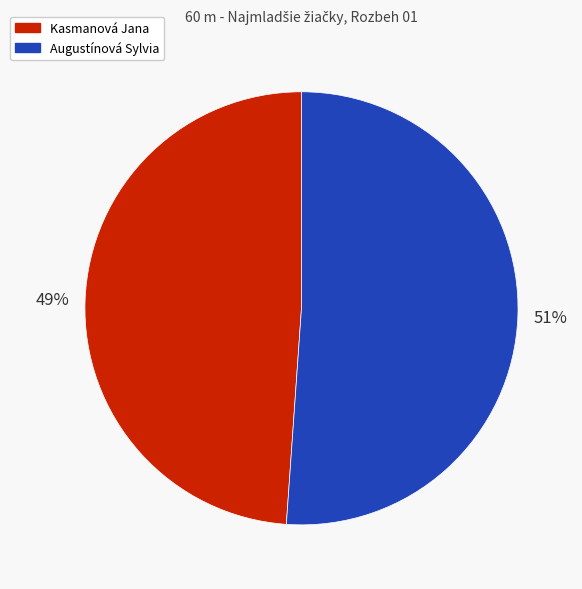

Does any single category account for the majority?

Yes